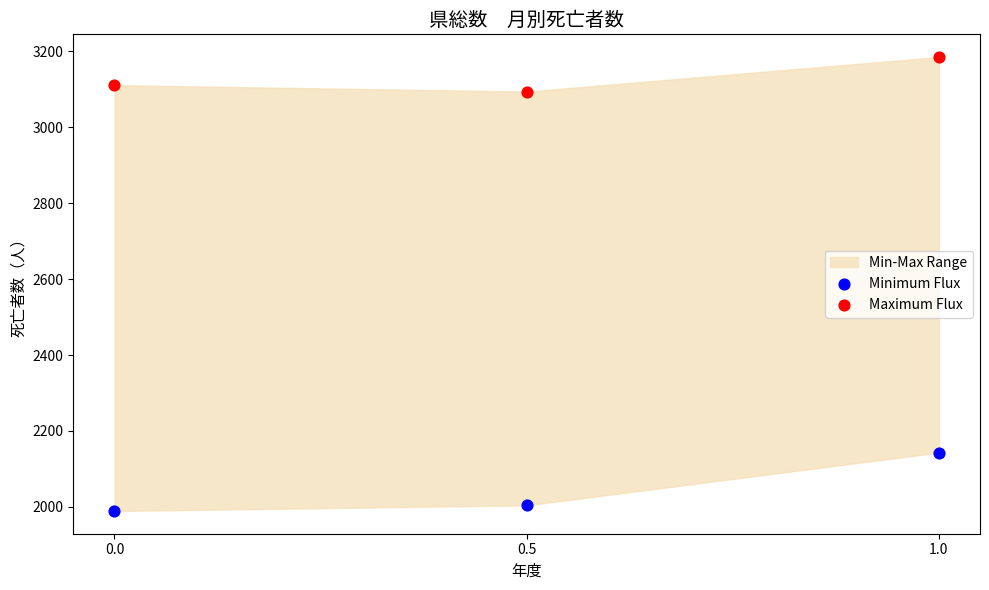

Which series has the widest spread of Y values?

Minimum Flux